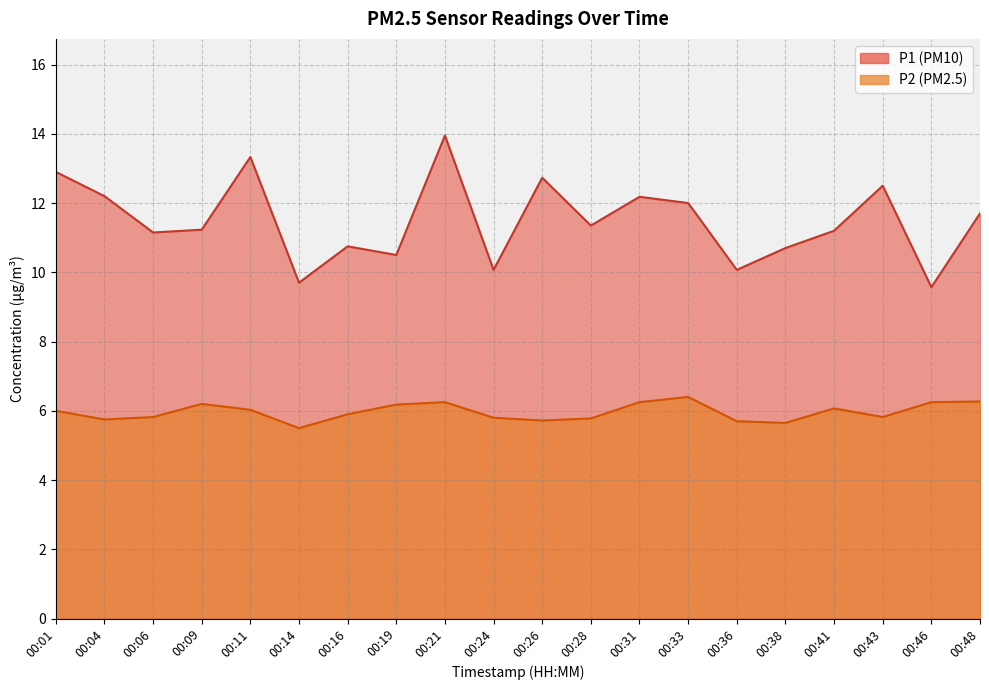

Is it true that P2 equals 3.8 at 00:09?

False